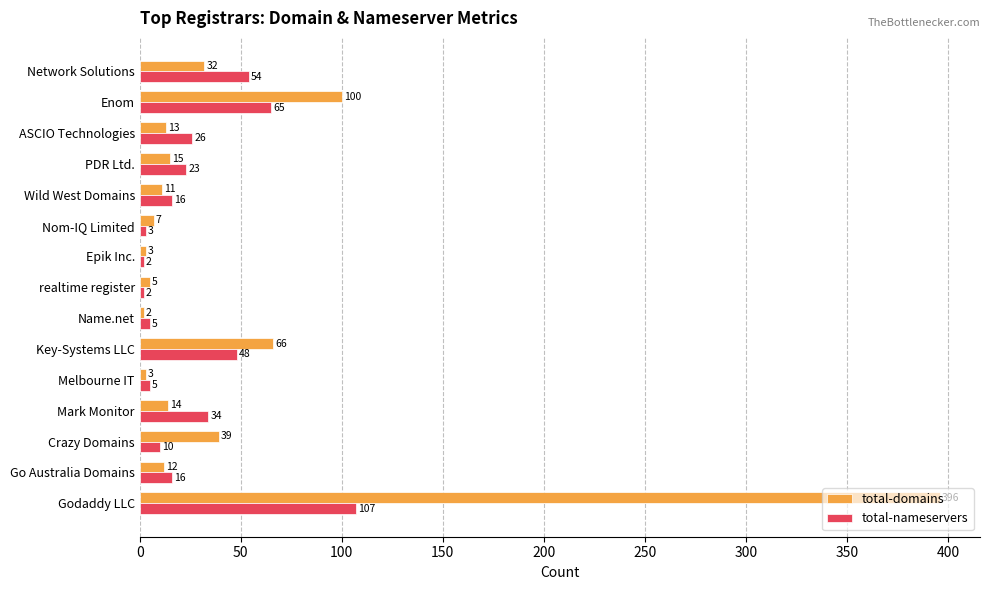

How many data points in total-domains are less than 13?

7